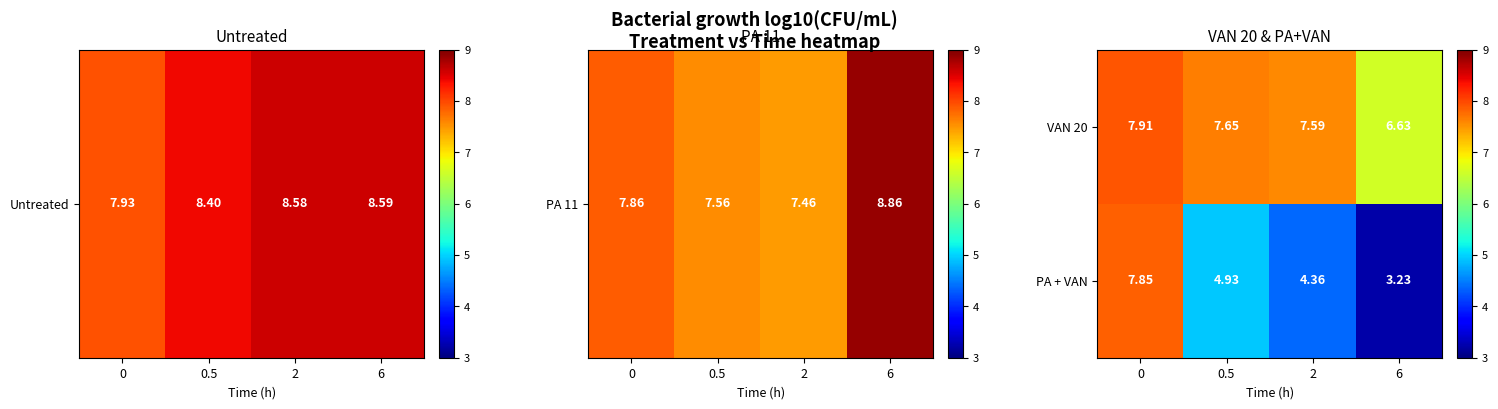

Which series has the largest range (max minus min)?

PA + VAN